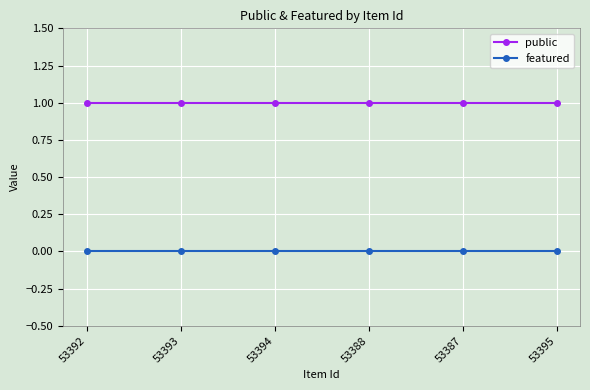

Rank the series by their average value, from highest to lowest.

public, featured